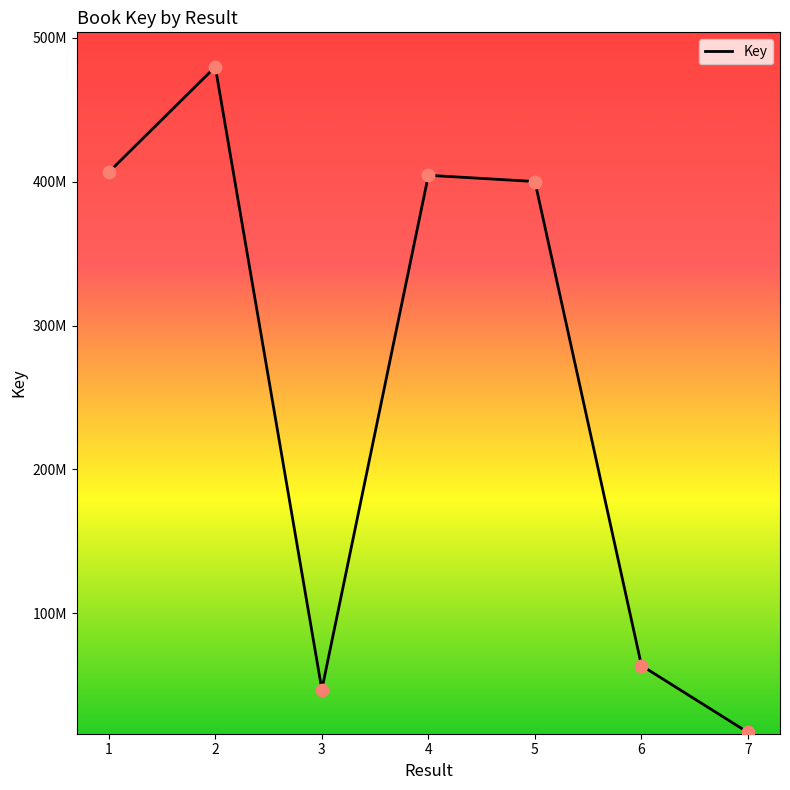

Does the chart have visible grid lines?

No